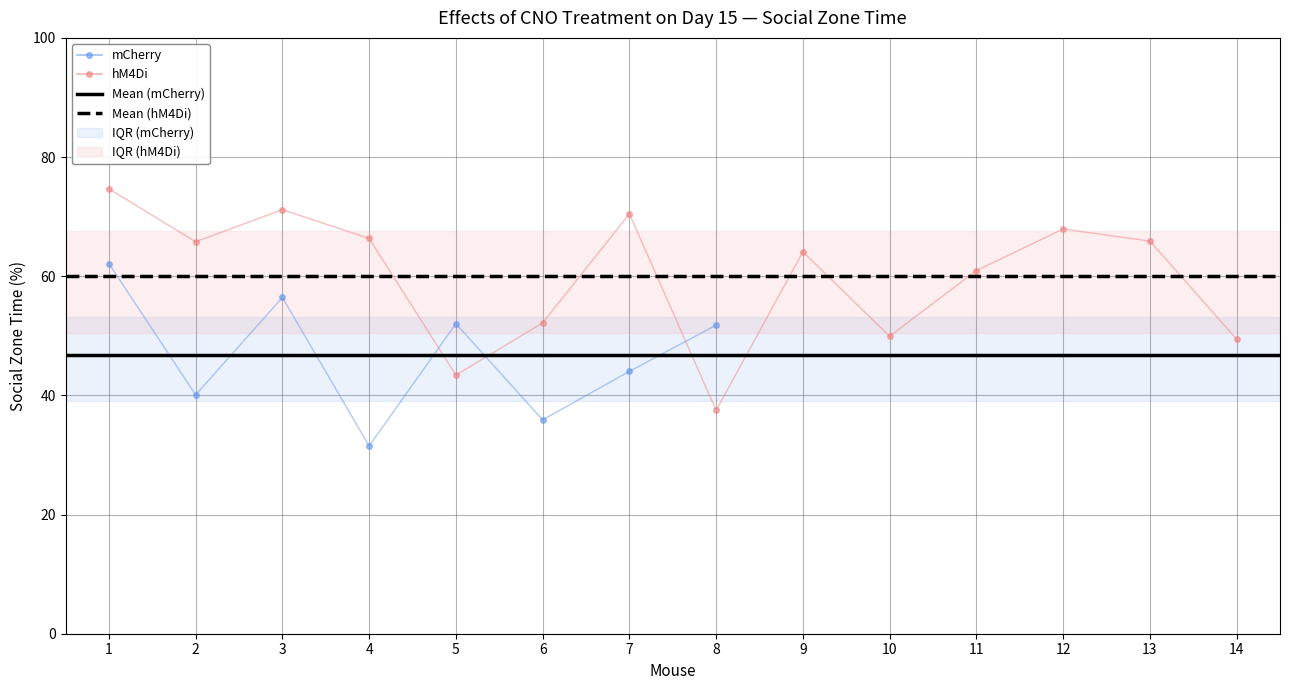

Does the chart display data point markers on the line(s)?

Yes